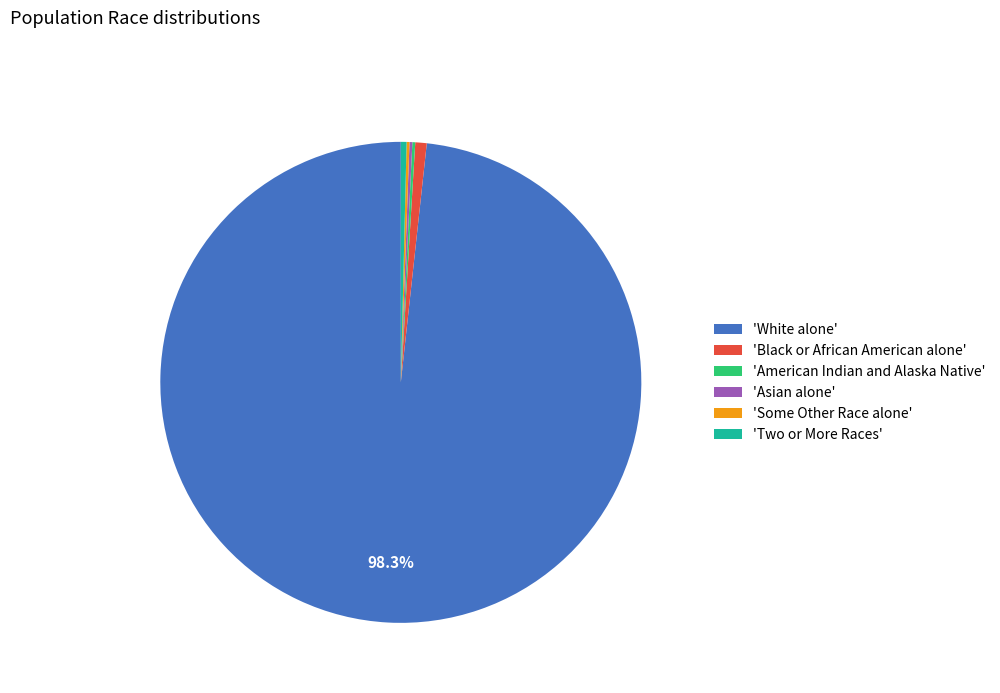

Combined, do 'Two or More Races' and 'White alone' account for over 50%?

Yes